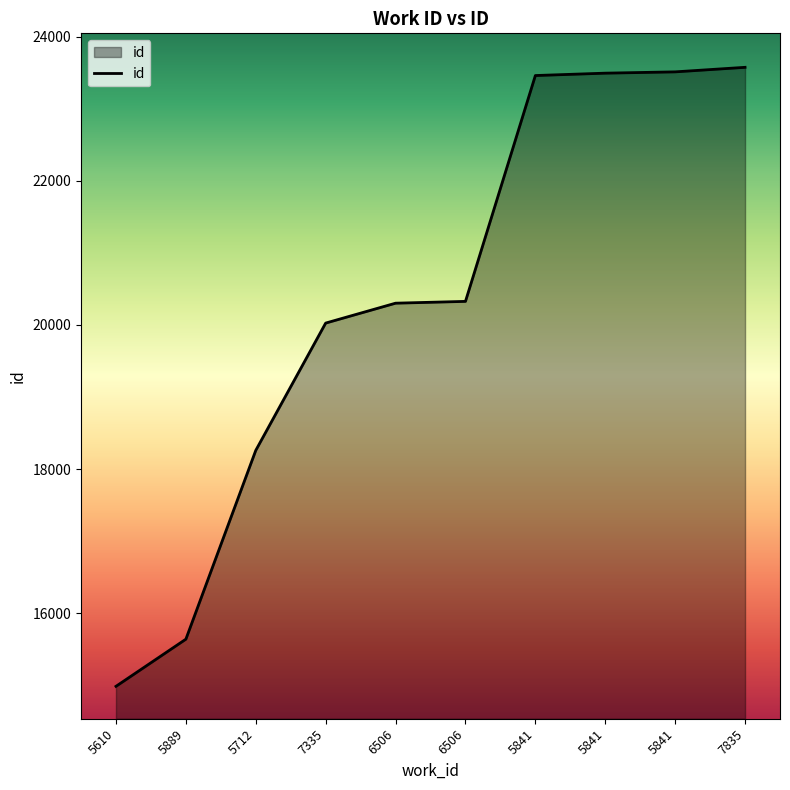

Does the chart display data point markers on the line(s)?

No